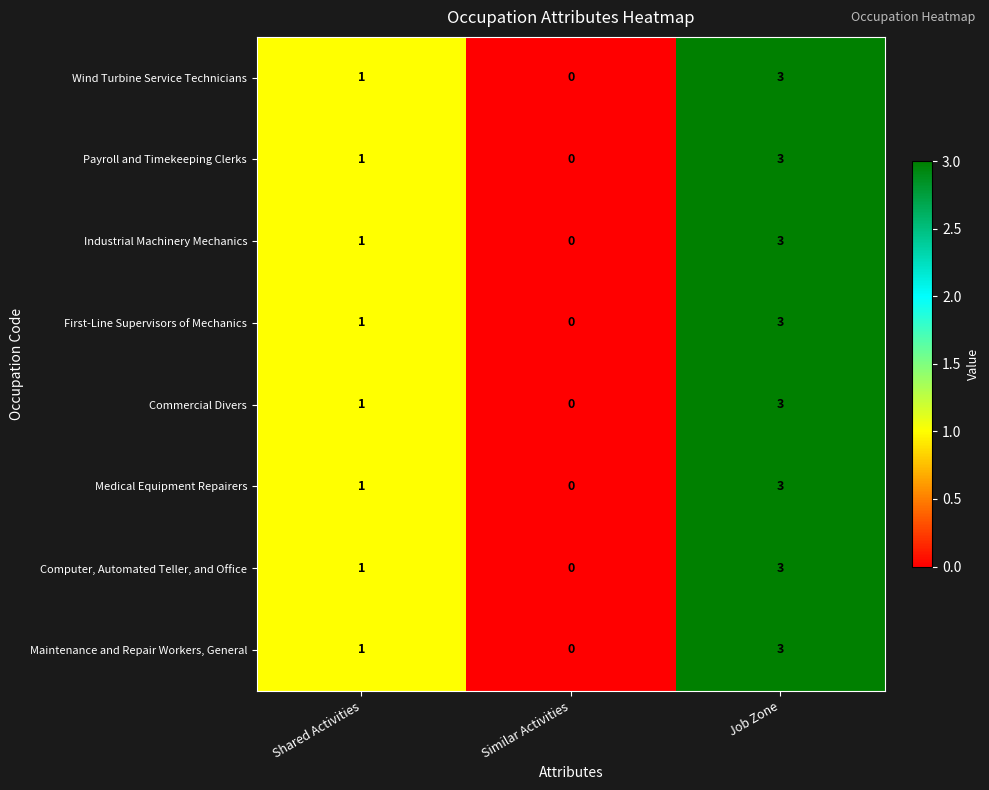

At which category is the sum across all series the highest?

Job Zone